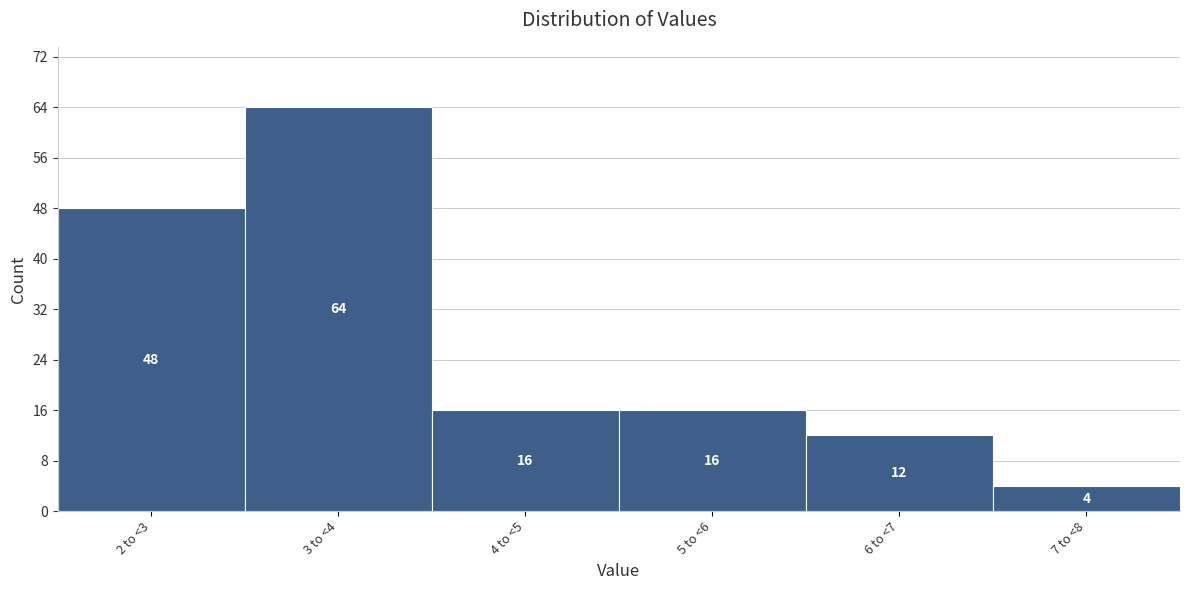

Reading right to left, transcribe all the data shown in this chart.

7 to <8=4	6 to <7=12	5 to <6=16	4 to <5=16	3 to <4=64	2 to <3=48